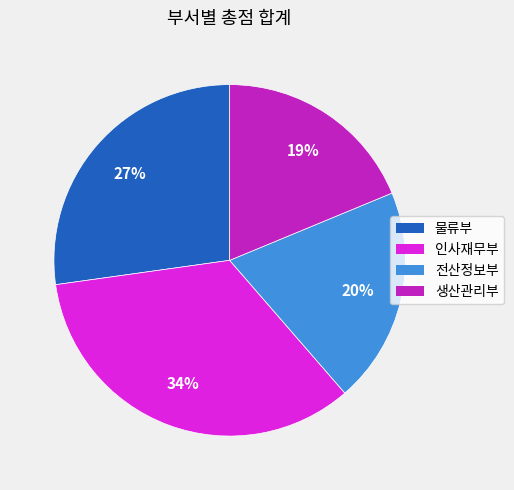

The 생산관리부 slice represents 34% of the pie. True or false?

False